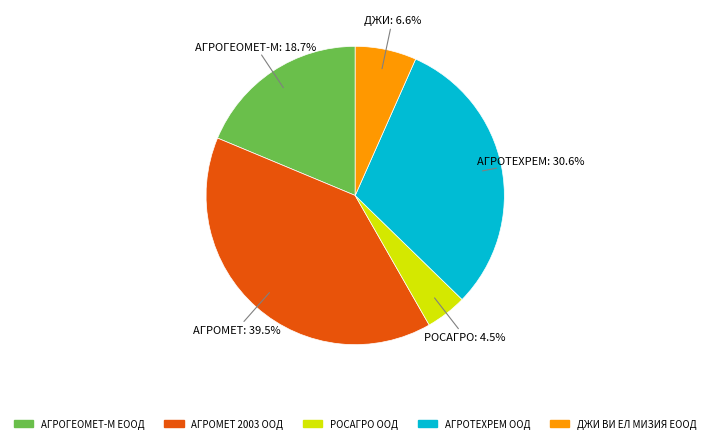

Is there any slice that represents more than half of the pie?

No